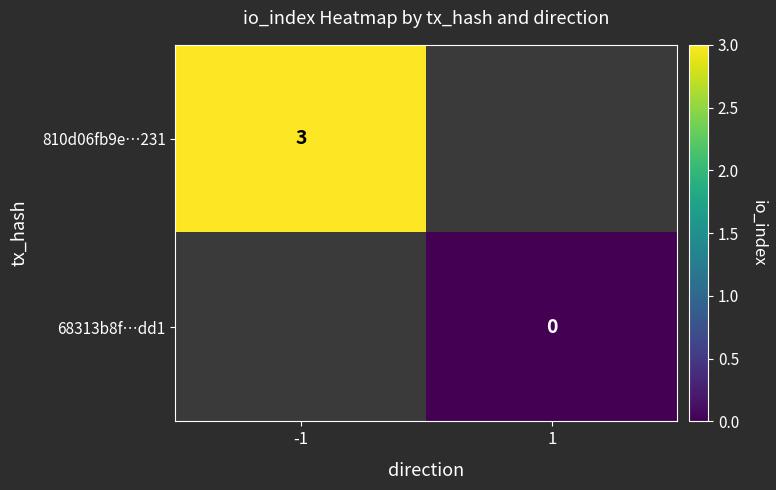

Is it true that 810d06fb9e…231 equals 3 at -1?

True